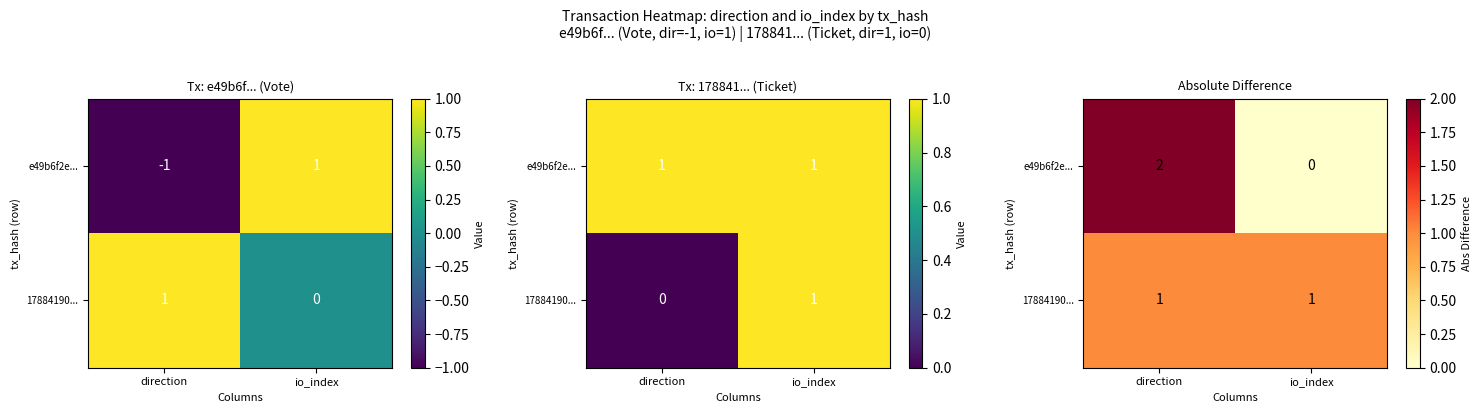

What is the difference between the maximum and minimum values in the e49b6f2e... series?

2